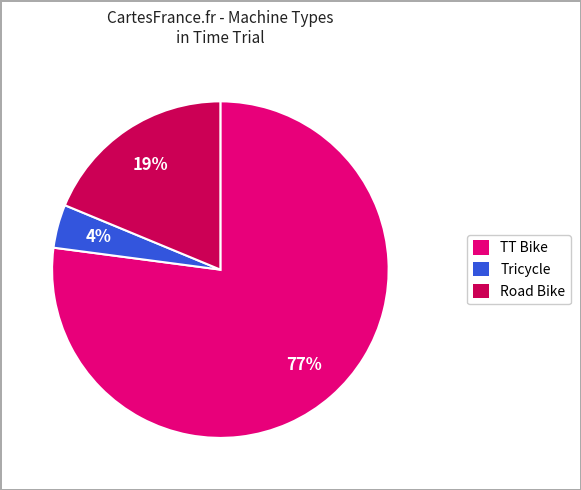

Rank the categories by value from lowest to highest.

Tricycle, Road Bike, TT Bike